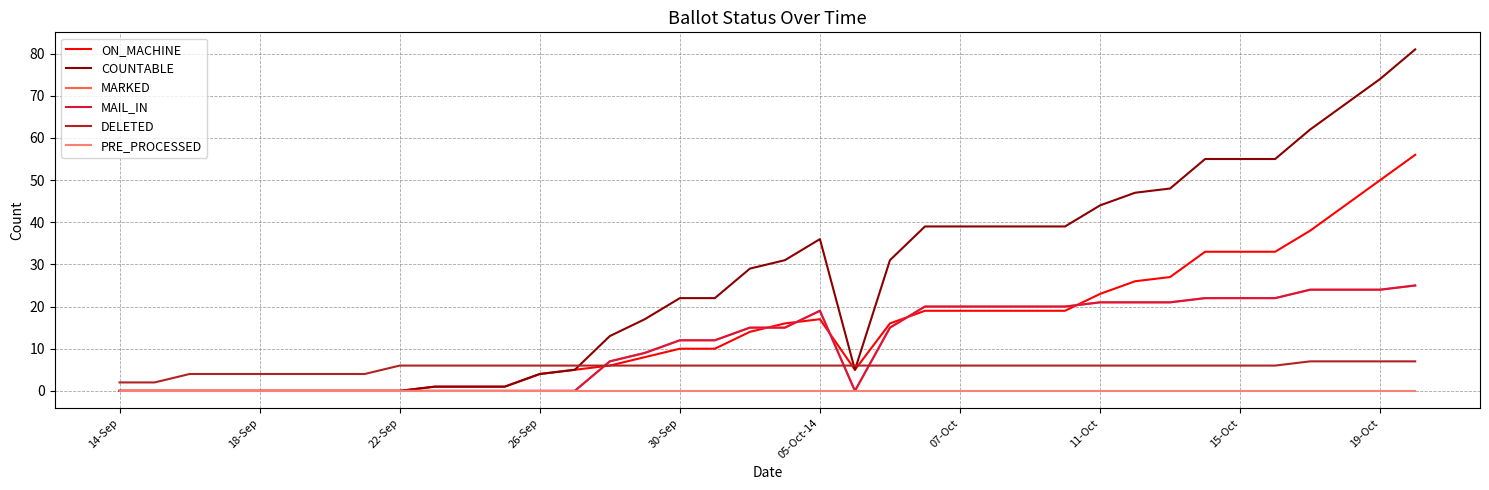

True or false: PRE_PROCESSED has more than 2 points higher than both neighbors.

False